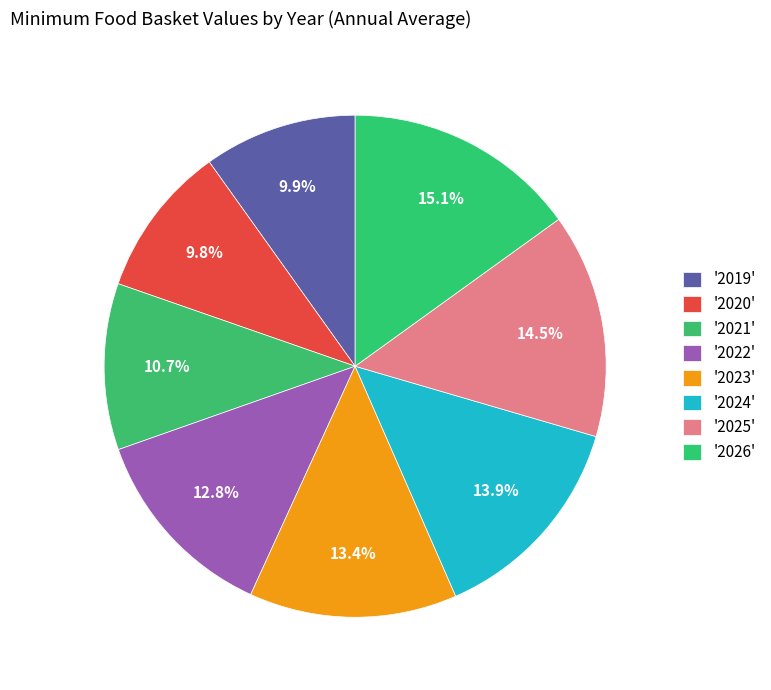

How many slices are in this pie chart?

8